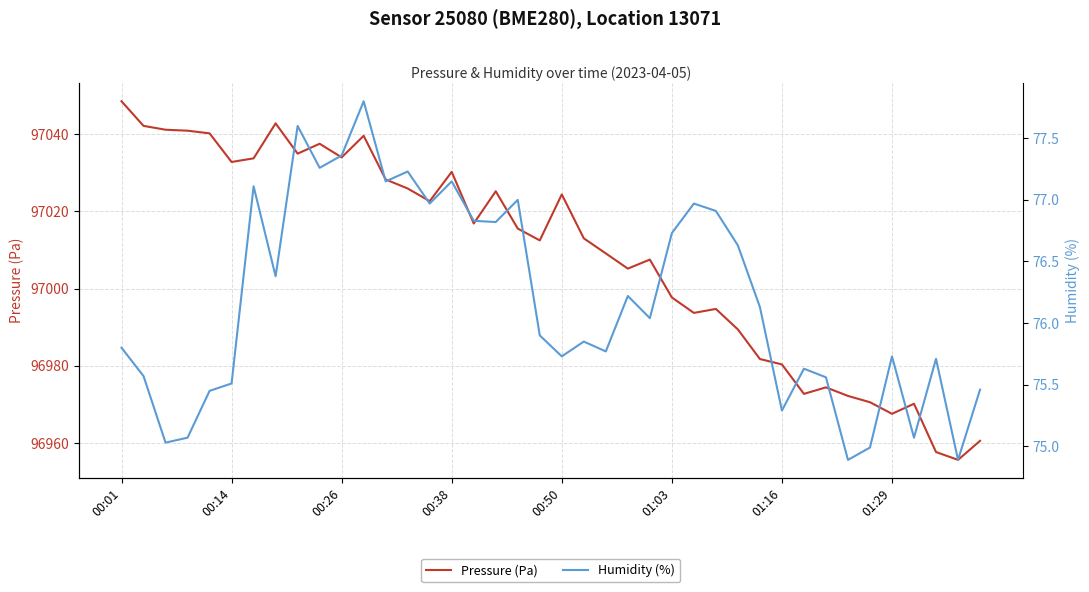

The Pressure (Pa) series shows 96980.4 at 01:16. True or false?

True